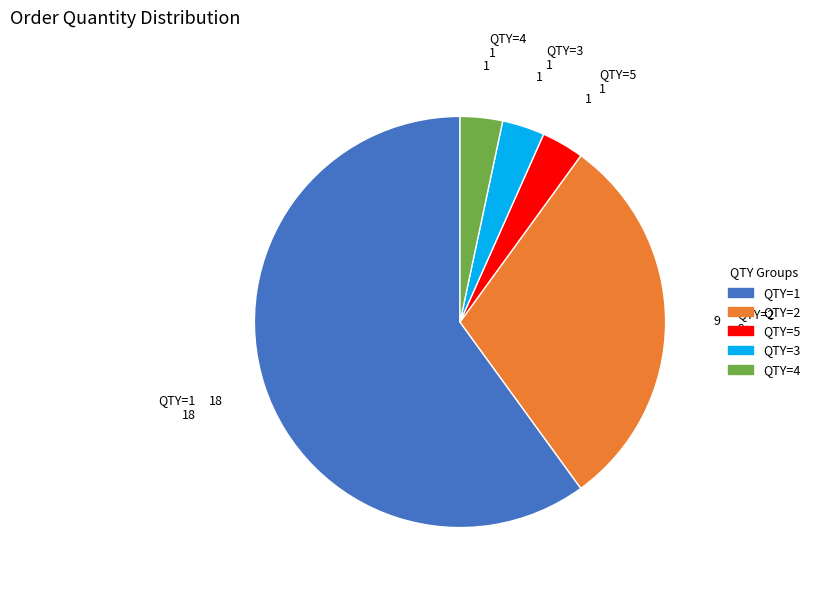

What is the ratio of the value at QTY=1 to the value at QTY=5?

18.0